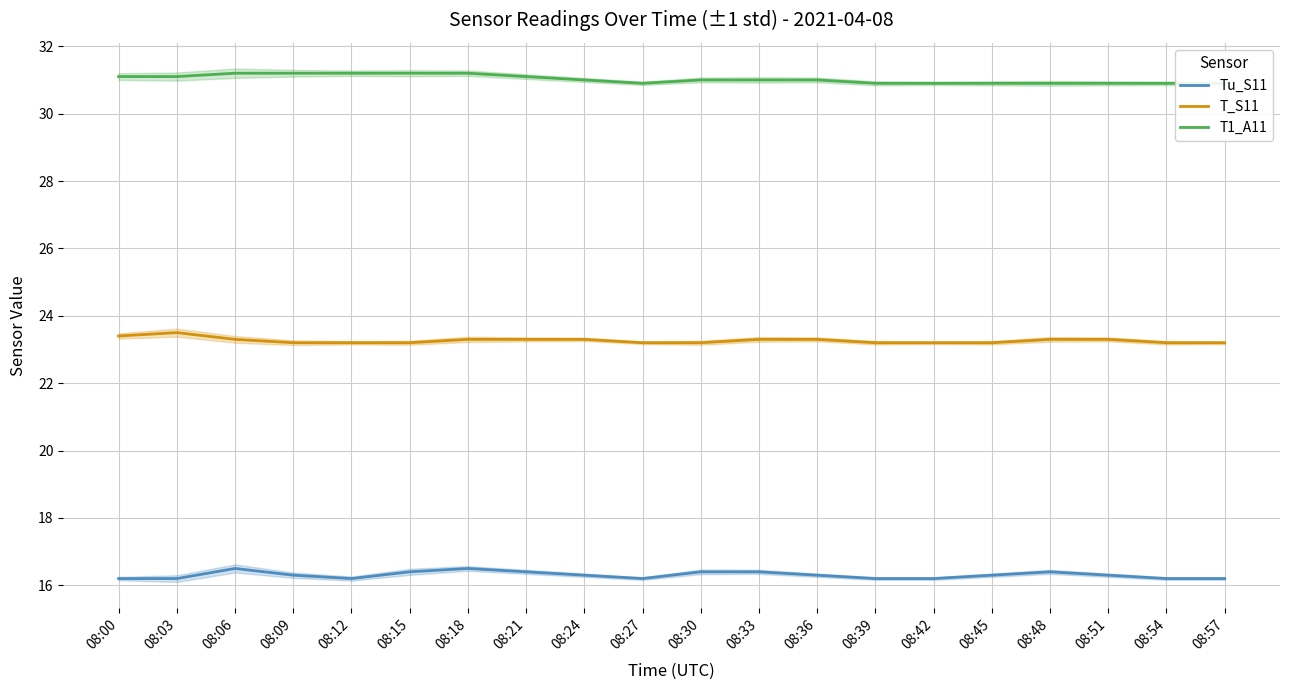

At which label is Tu_S11 closest to 16?

08:00